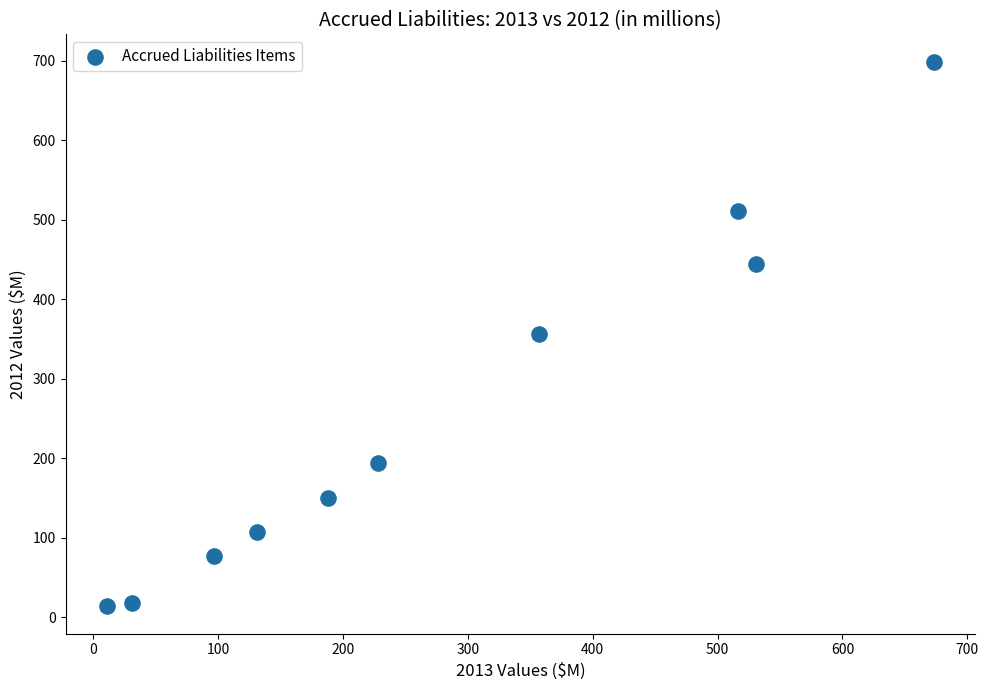

What is the average X value?

276